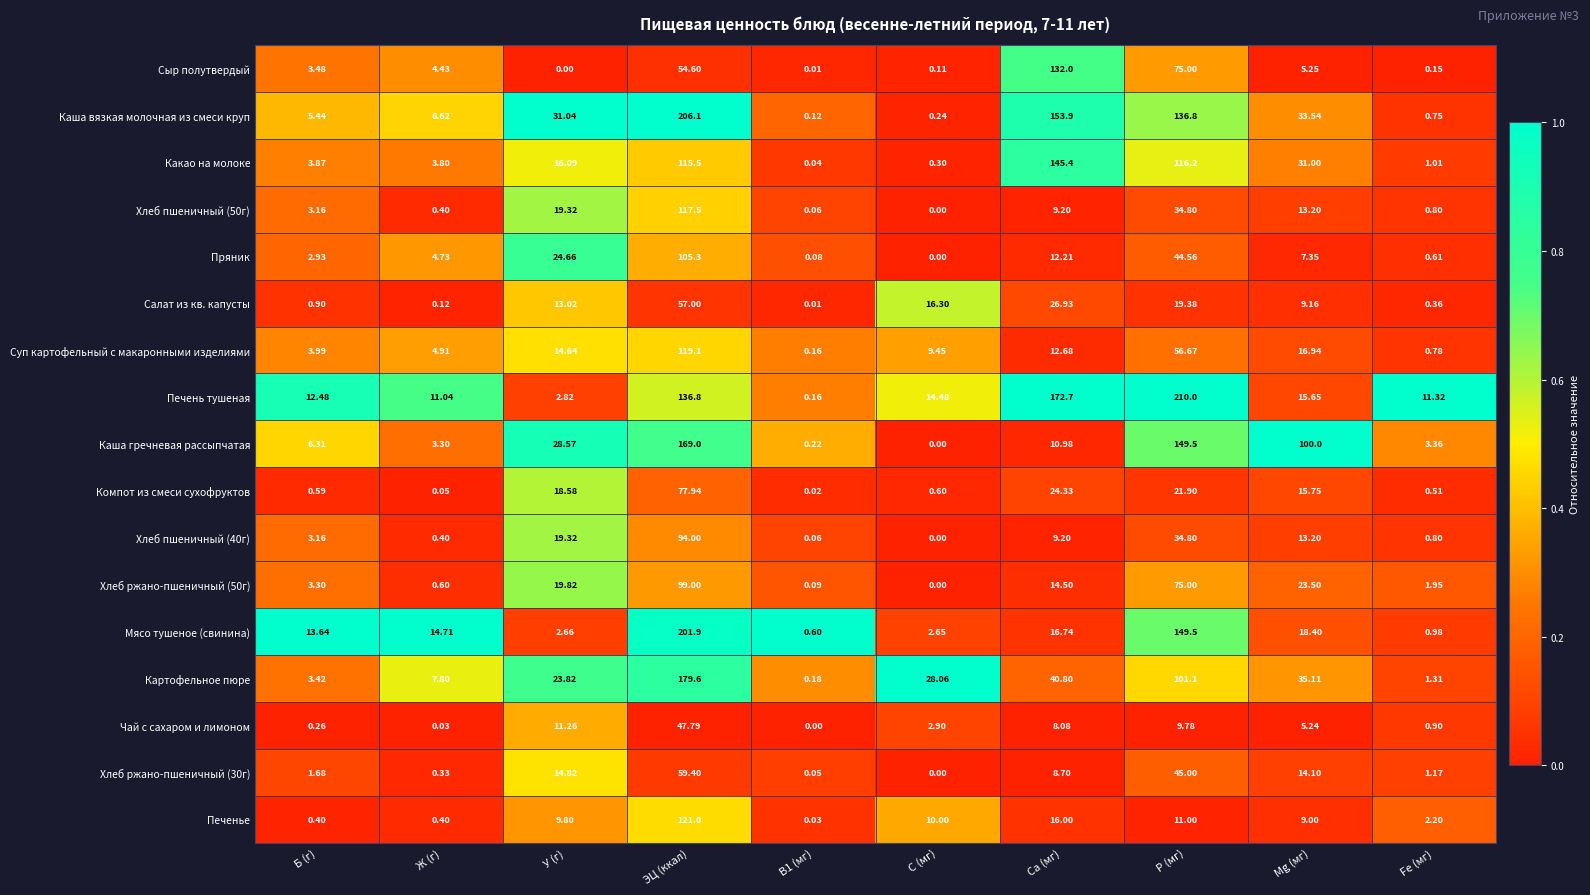

Which series changed the most between ЭЦ (ккал) and Ca (мг)?

Мясо тушеное (свинина)